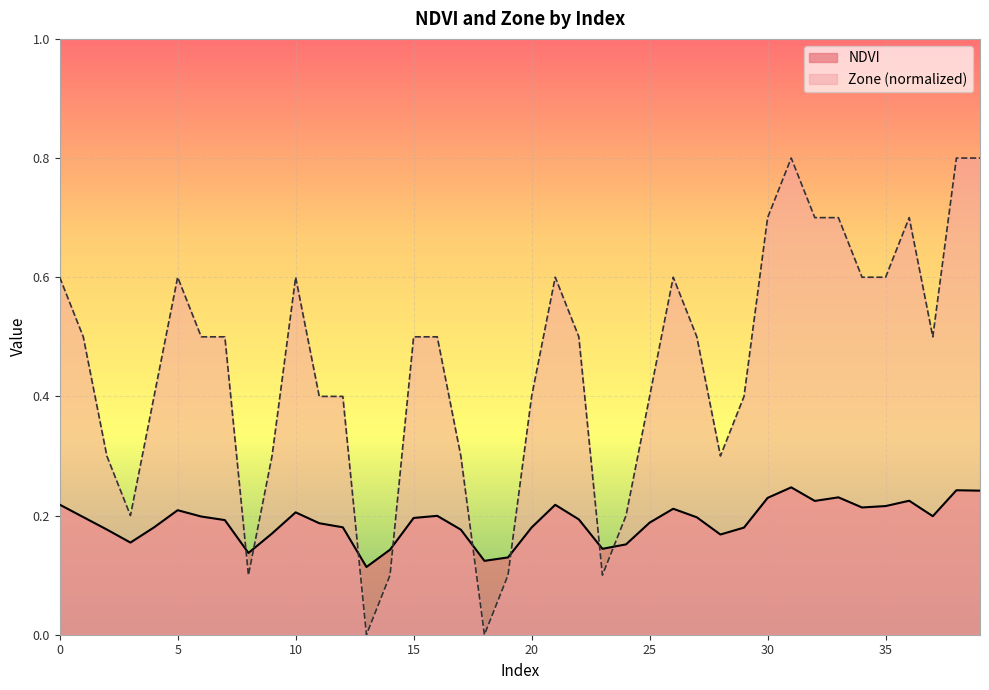

Is the value of NDVI at 27 greater than the value of Zone at 38?

No